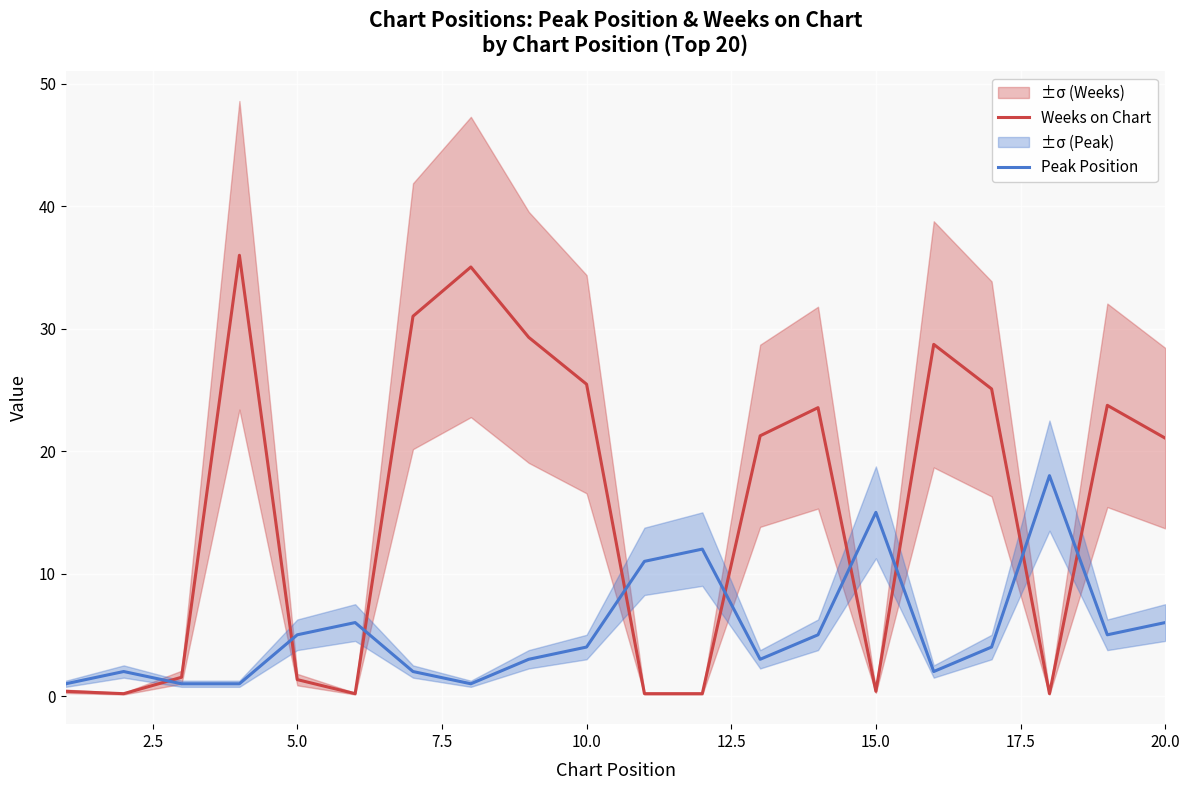

What are all the series names shown in the legend?

Weeks on Chart, Peak Position